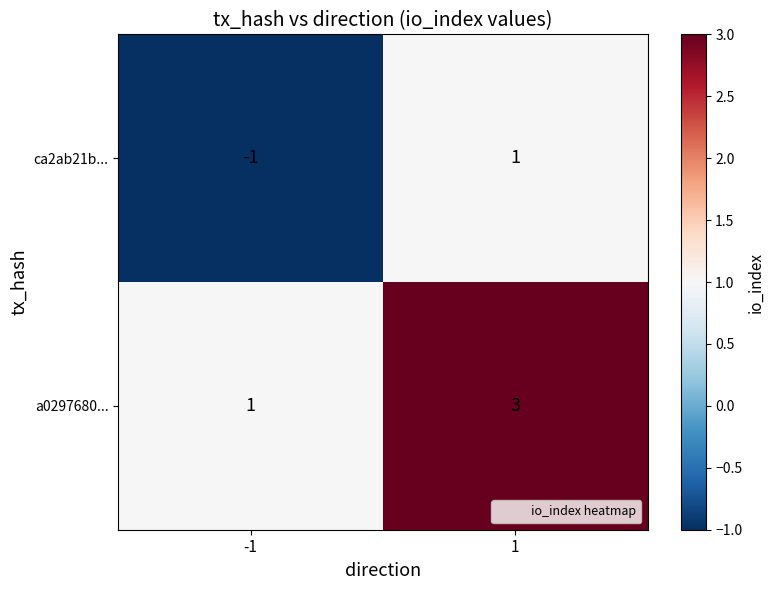

List the series in order of their overall mean, highest first.

a0297680..., ca2ab21b...